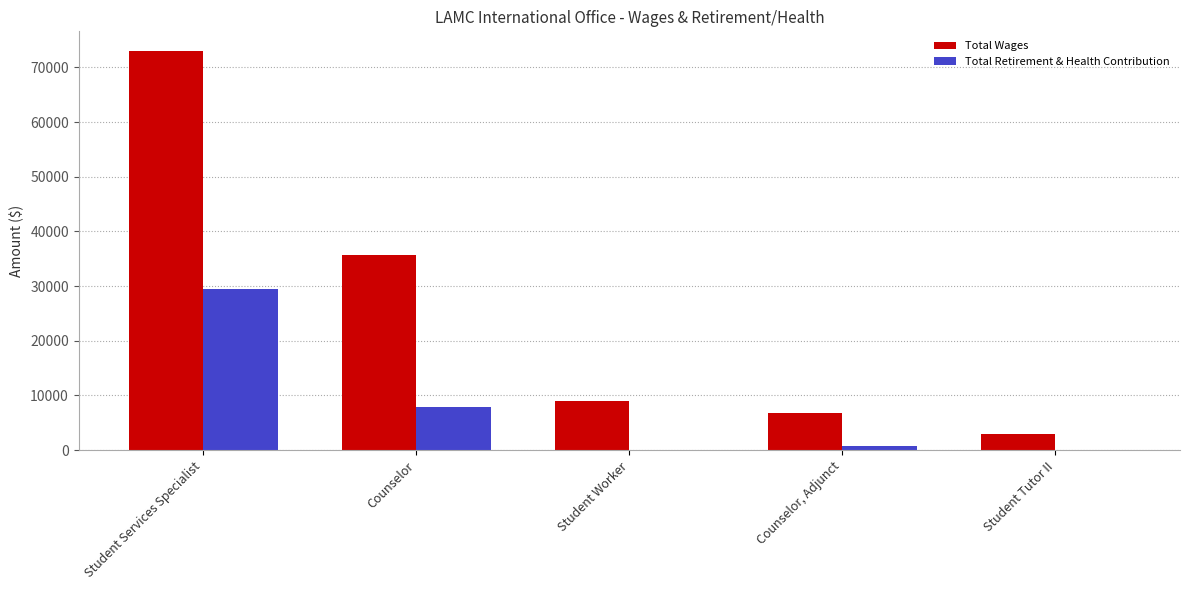

What is the sum of all Total Retirement & Health Contribution values?

38053